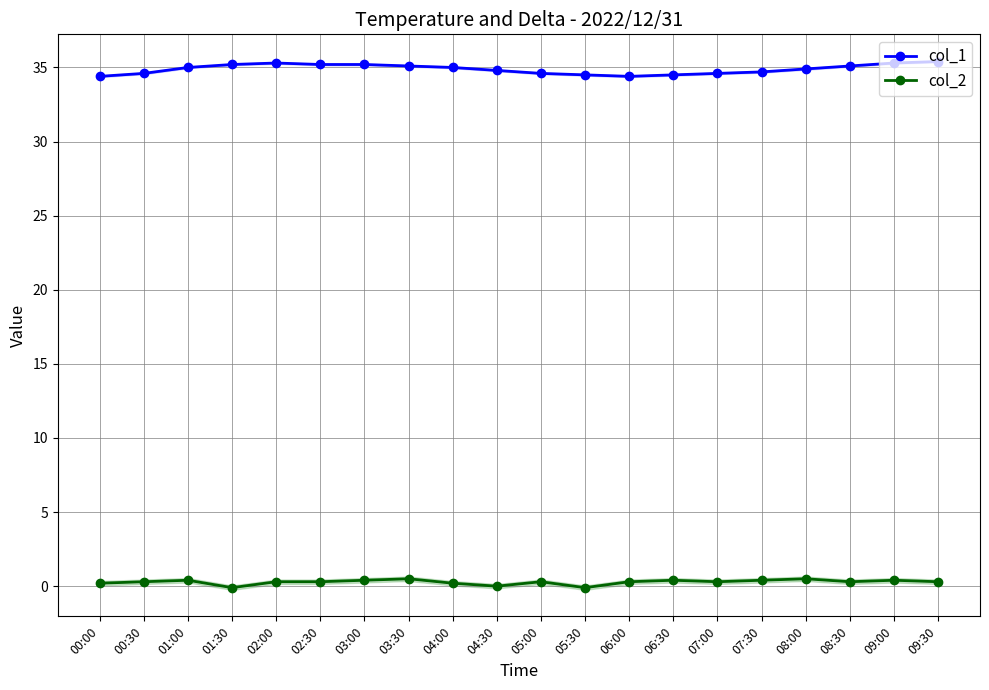

Between 02:00 and 07:00, which series saw the biggest shift?

col_1